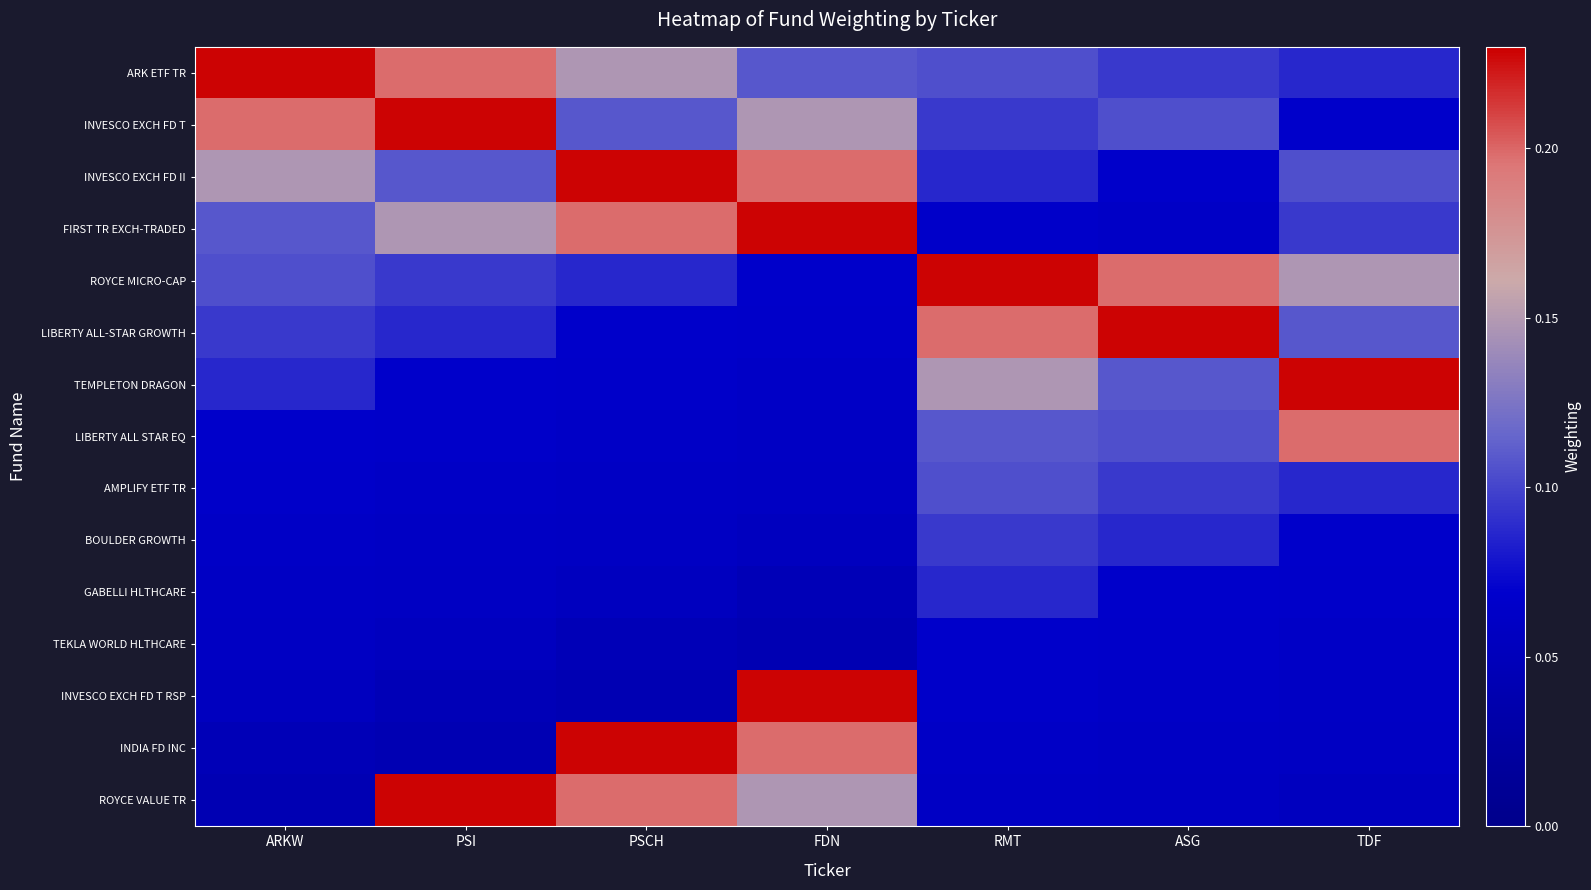

Rank the series by their maximum value, from highest to lowest.

ARK ETF TR, INVESCO EXCH FD T, INVESCO EXCH FD II, FIRST TR EXCH-TRADED, ROYCE MICRO-CAP, LIBERTY ALL-STAR GROWTH, TEMPLETON DRAGON, INVESCO EXCH FD T RSP, INDIA FD INC, ROYCE VALUE TR, LIBERTY ALL STAR EQ, AMPLIFY ETF TR, BOULDER GROWTH, GABELLI HLTHCARE, TEKLA WORLD HLTHCARE